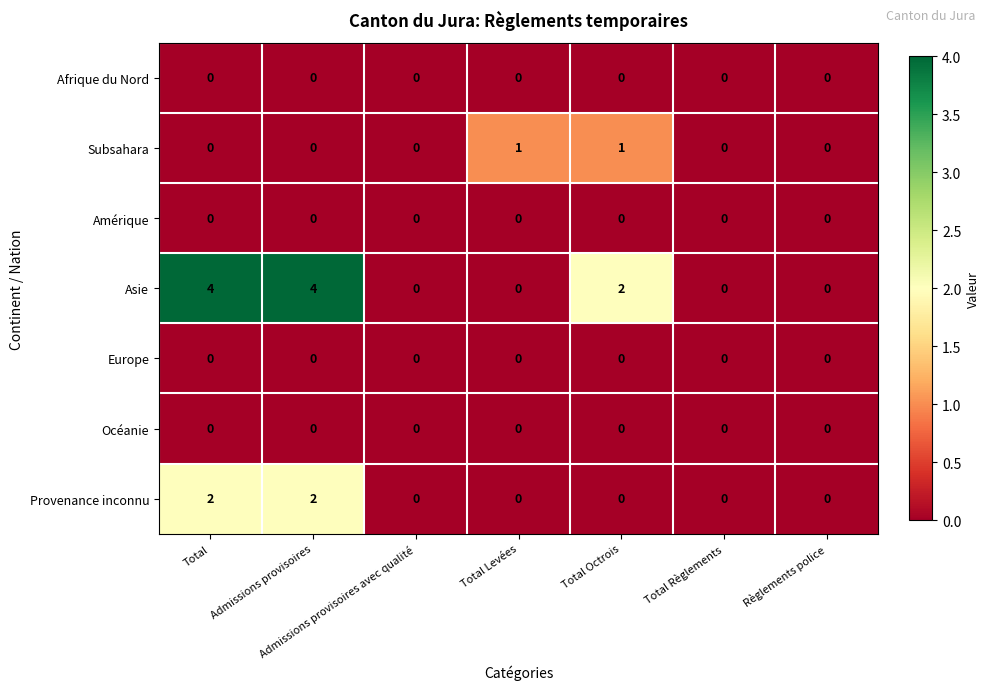

Count the Asie values in the range 0 to 4.

7